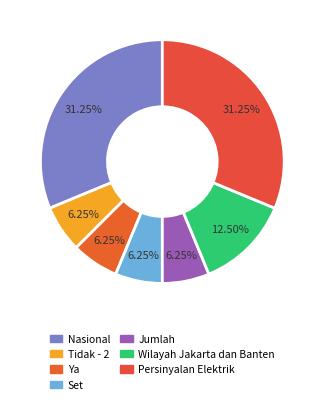

What portion of the pie excludes Persinyalan Elektrik?

68.8%